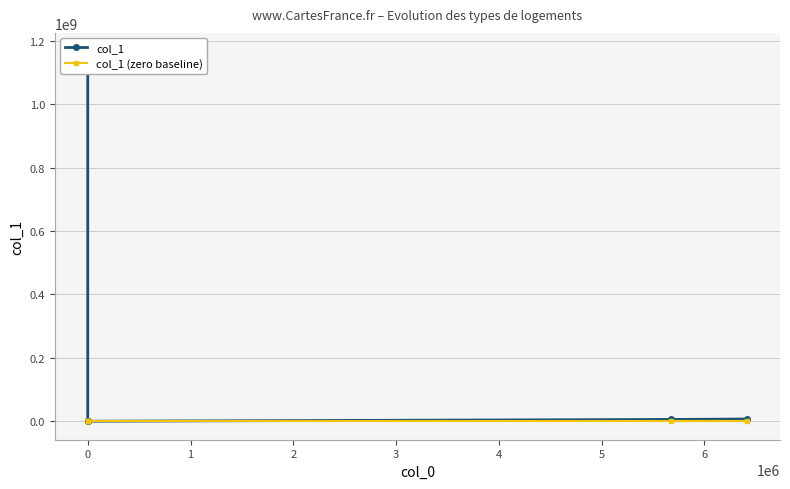

Is the value of col_1 (zero baseline) at 0 greater than the value of col_1 at 0?

No